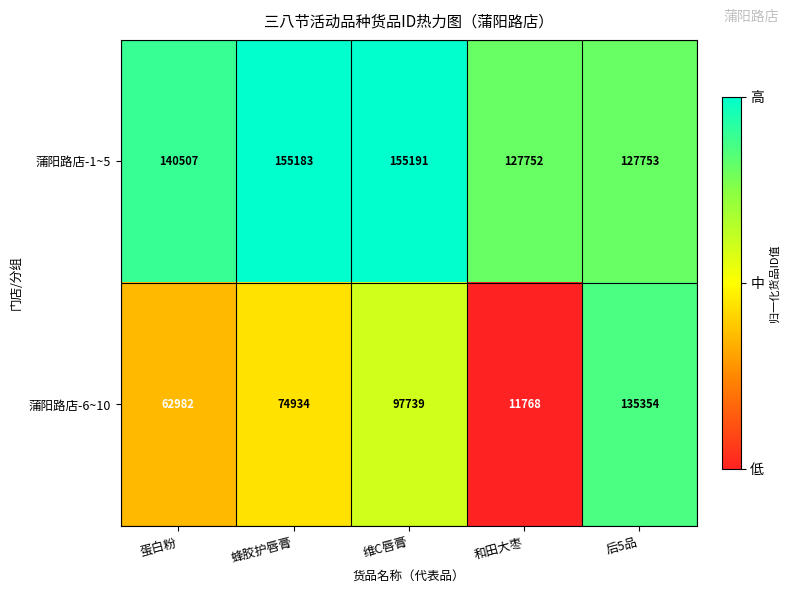

What is the difference between the highest and lowest values at 维C唇膏?

57452